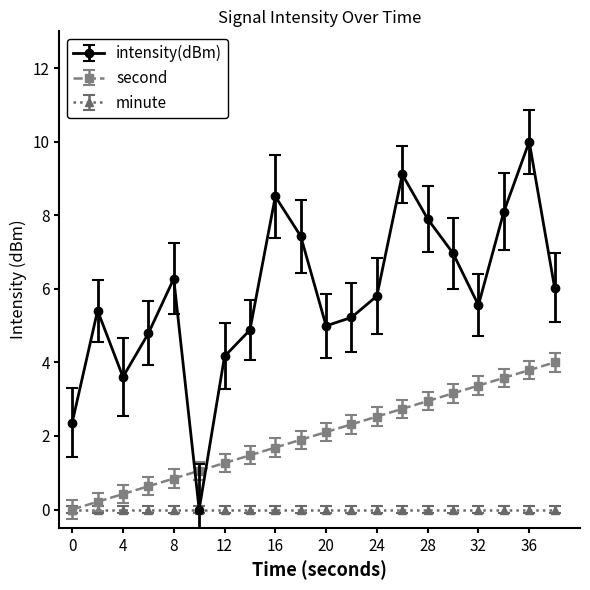

How many lines are shown in the chart?

3